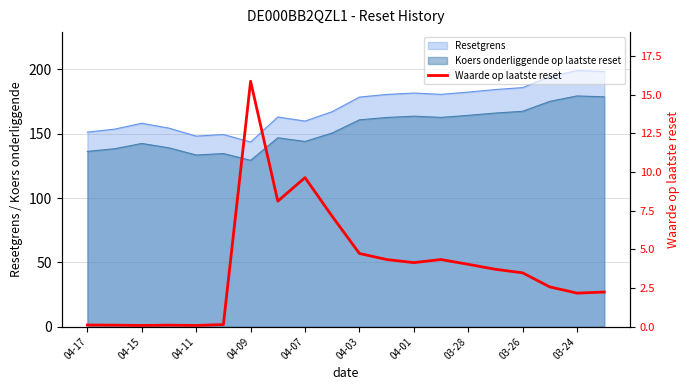

How many lines are shown in the chart?

1